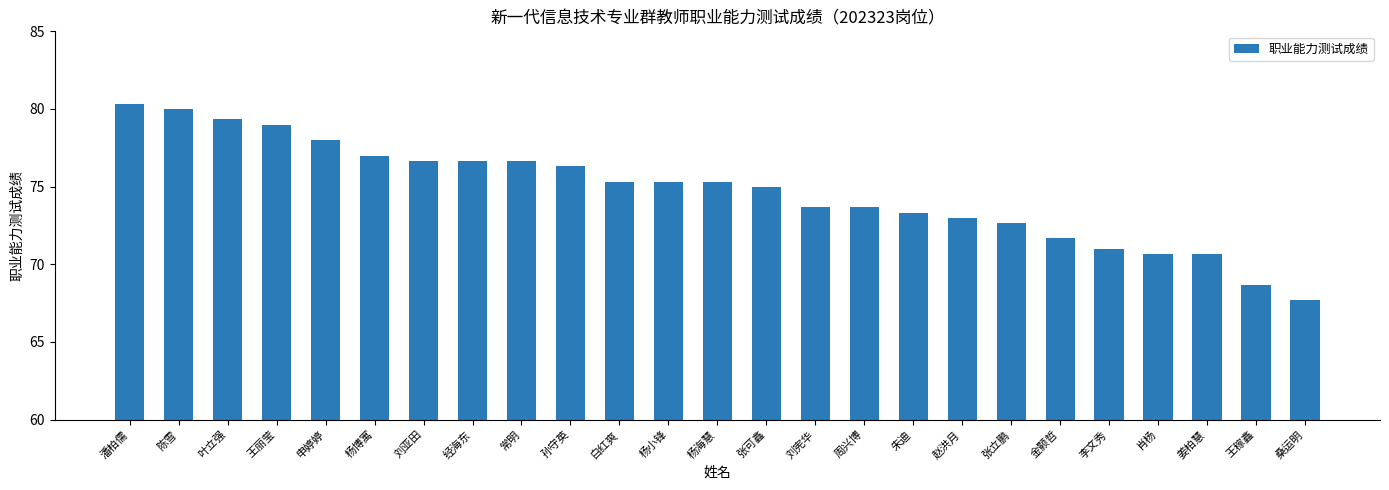

What is the sum of the values at 张可鑫 and 王丽莹?

154.0